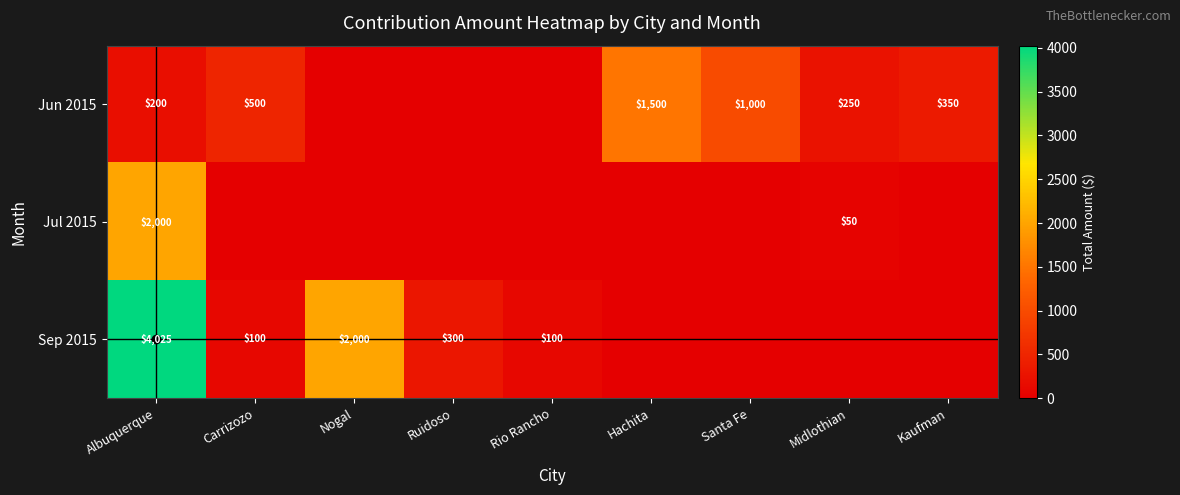

What is the difference between the highest and lowest values at Albuquerque?

3825